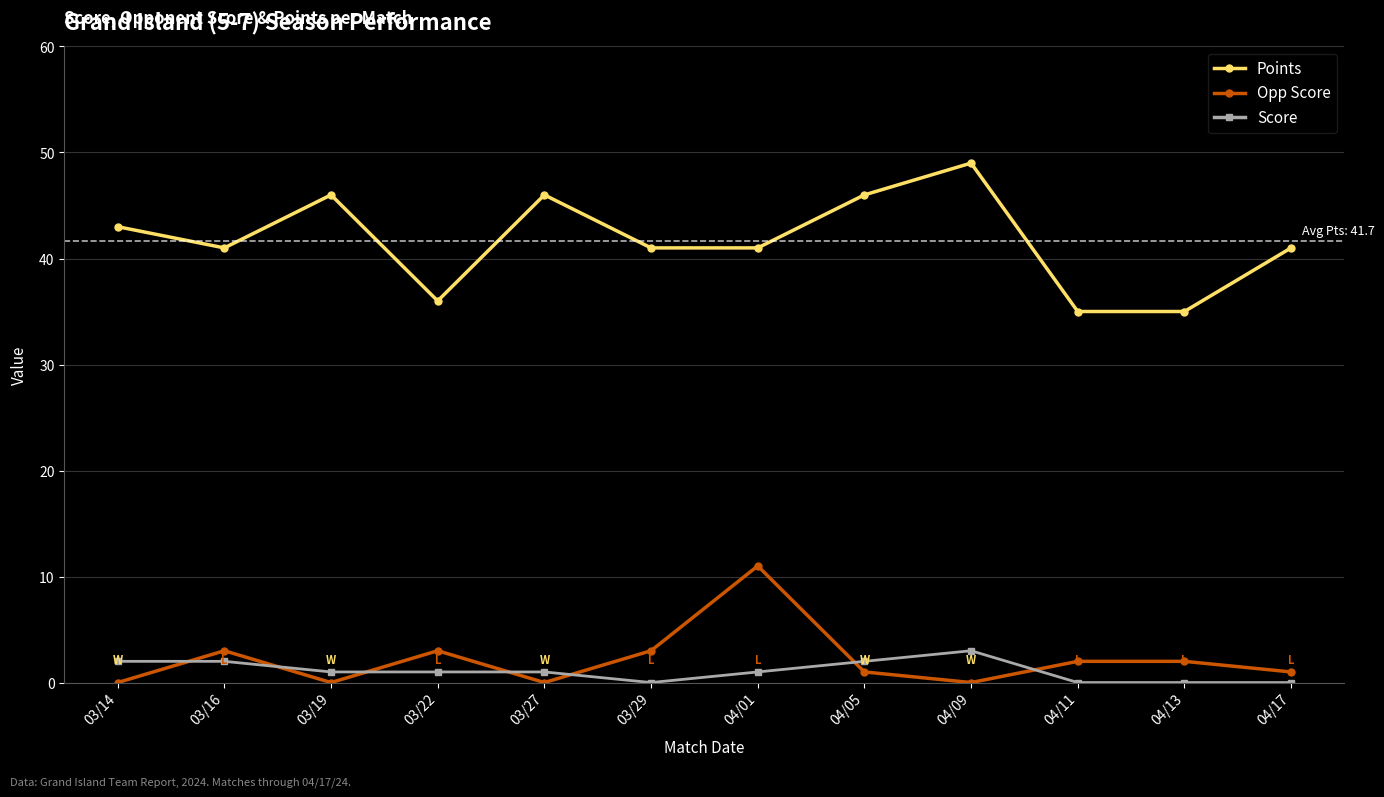

Is it true that Score equals 3 at 04/09?

True